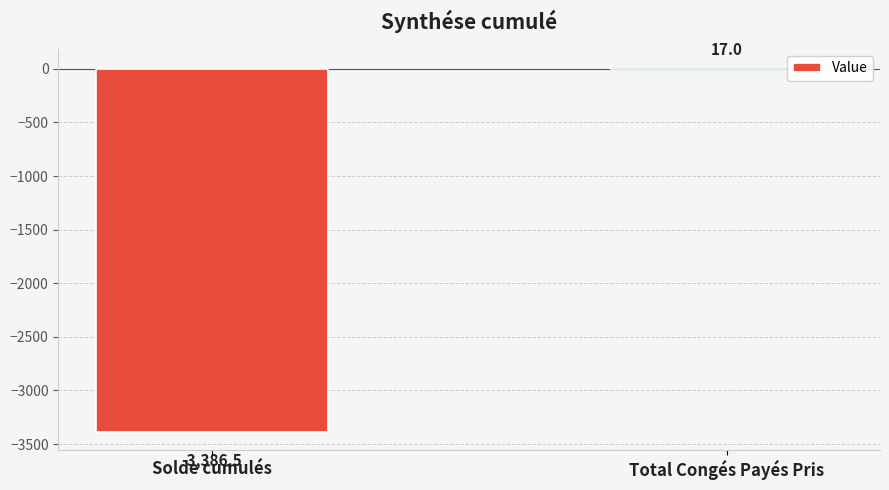

Reading left to right, extract all data points from this chart.

Solde cumulés=-3386.5	Total Congés Payés Pris=17.0